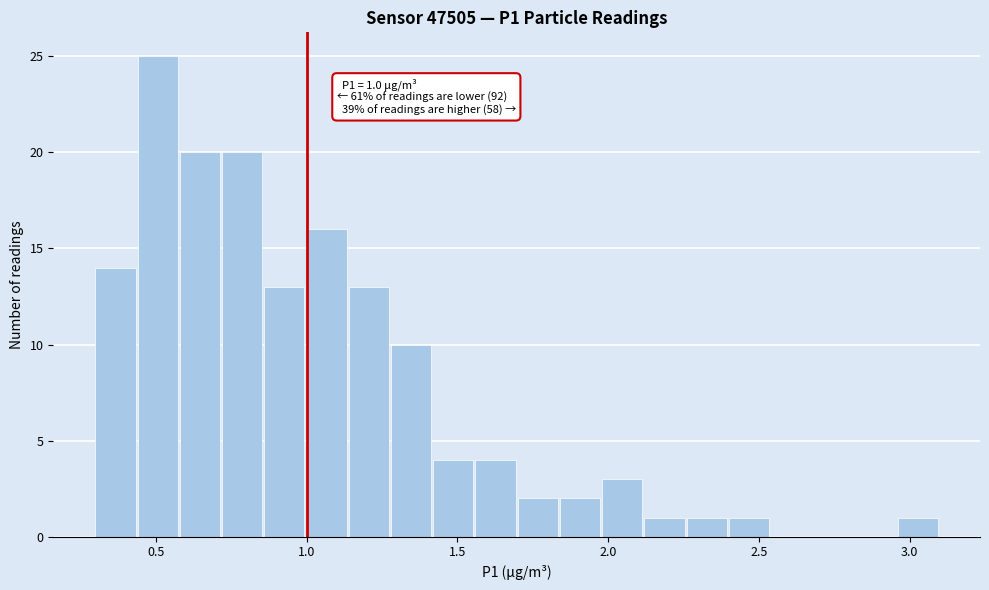

Around what value on the x-axis is the tallest bar? Give the approximate position of its centre, as read against the axis.

0.50